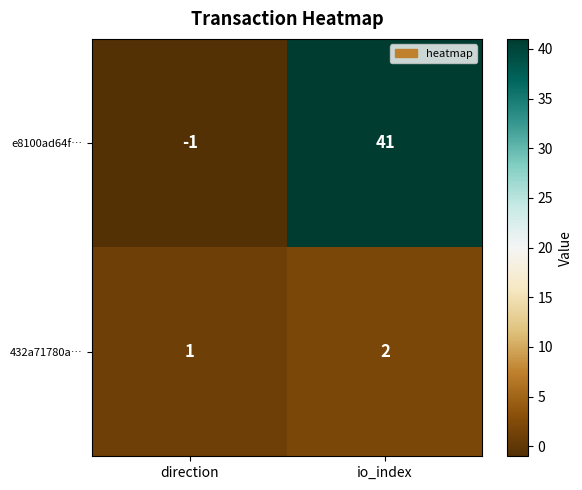

The e8100ad64f… series shows 41 at io_index. True or false?

True